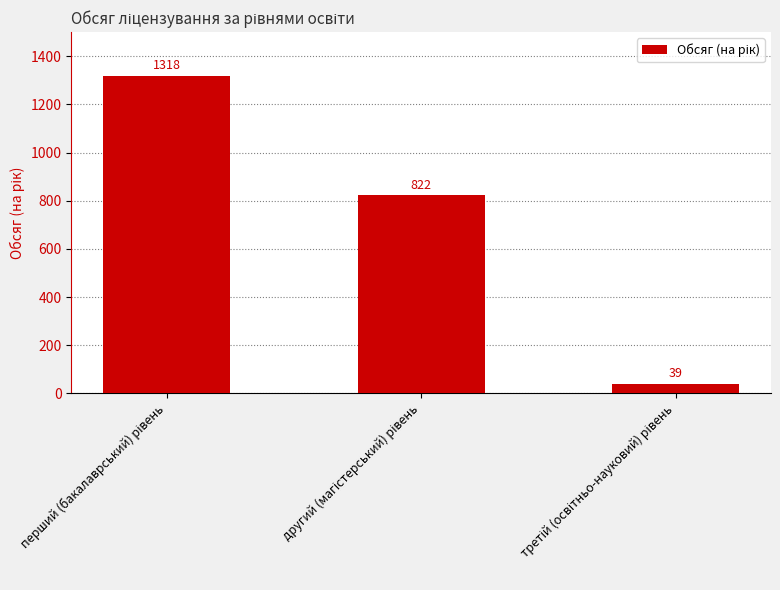

Reading left to right, what are all the values shown in this chart?

1318	822	39